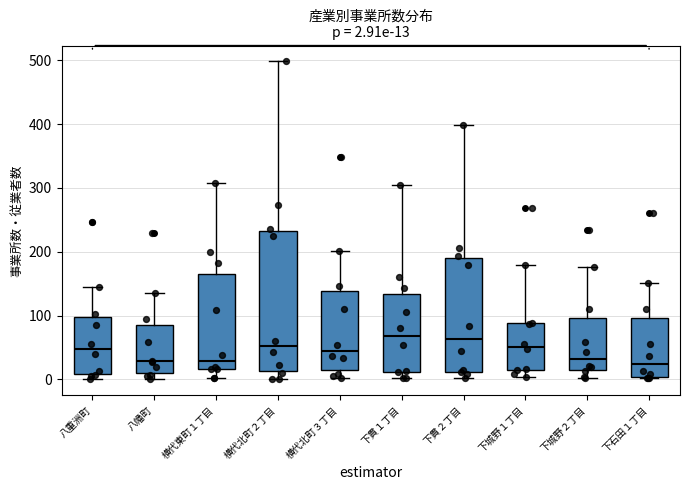

Which box is the tallest, from its lower edge to its upper edge?

横代北町２丁目